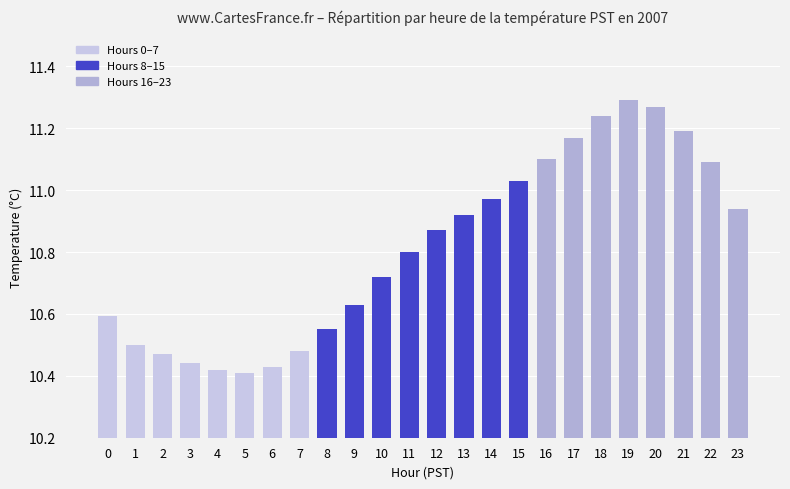

What is the sum of the values at 16 and 4?

21.5